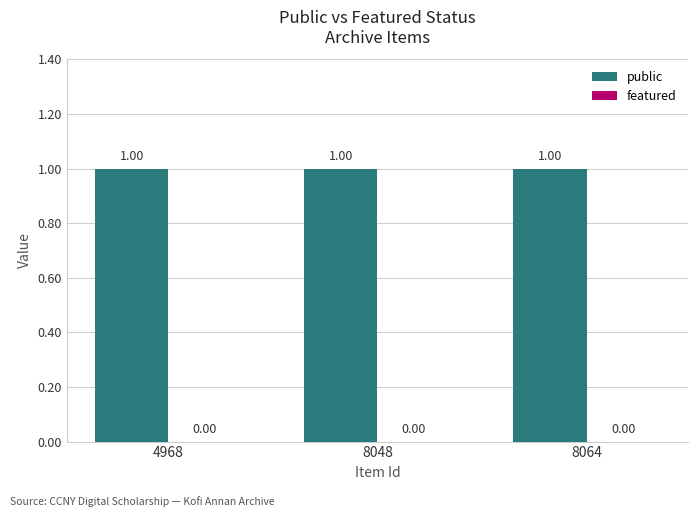

At which category is the sum across all series the highest?

4968